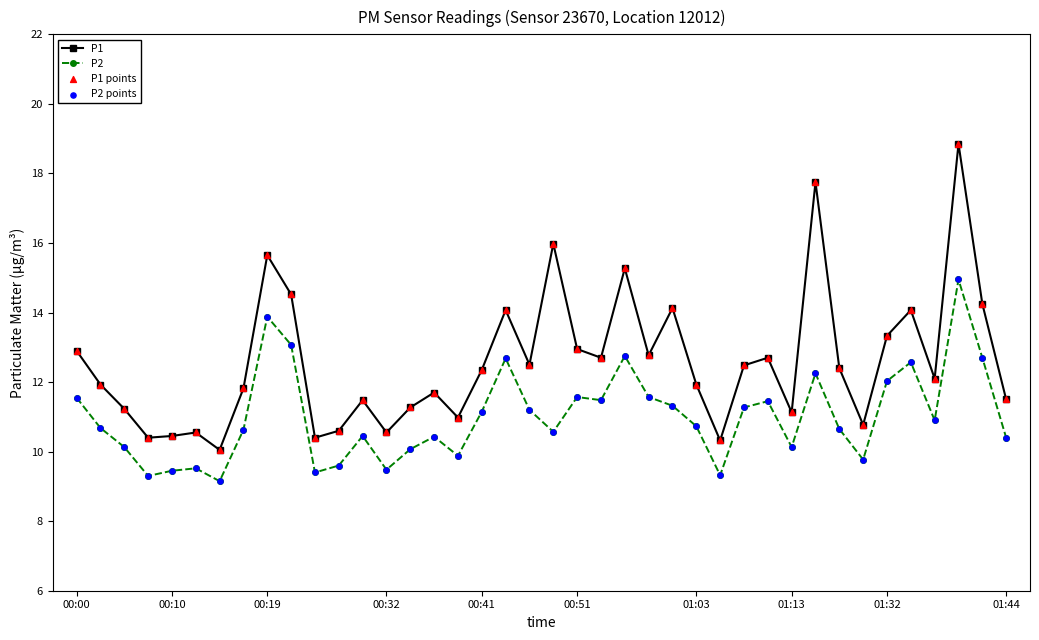

True or false: P2 and P1 cross at least once.

False